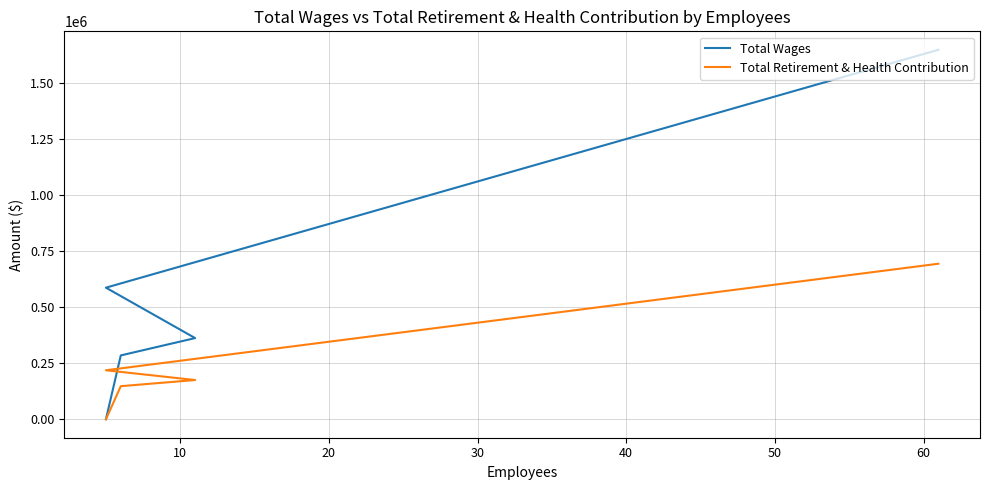

How many values in Total Retirement & Health Contribution are above zero?

4